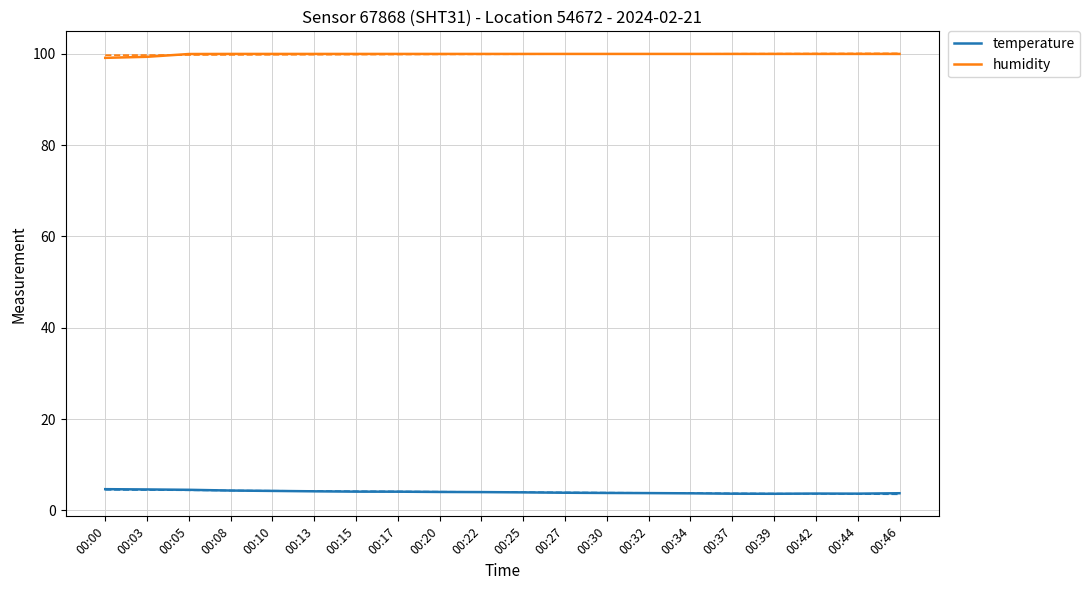

What is the difference between the maximum and minimum values in the humidity series?

0.9